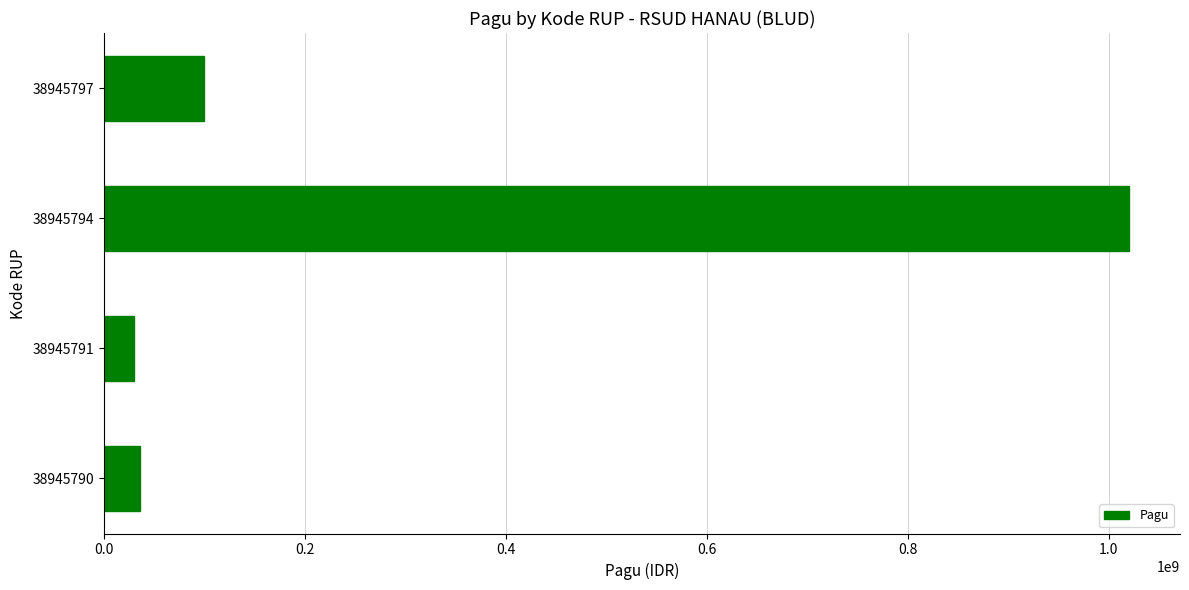

Approximately how many times larger is the value at 38945791 compared to 38945790?

0.8